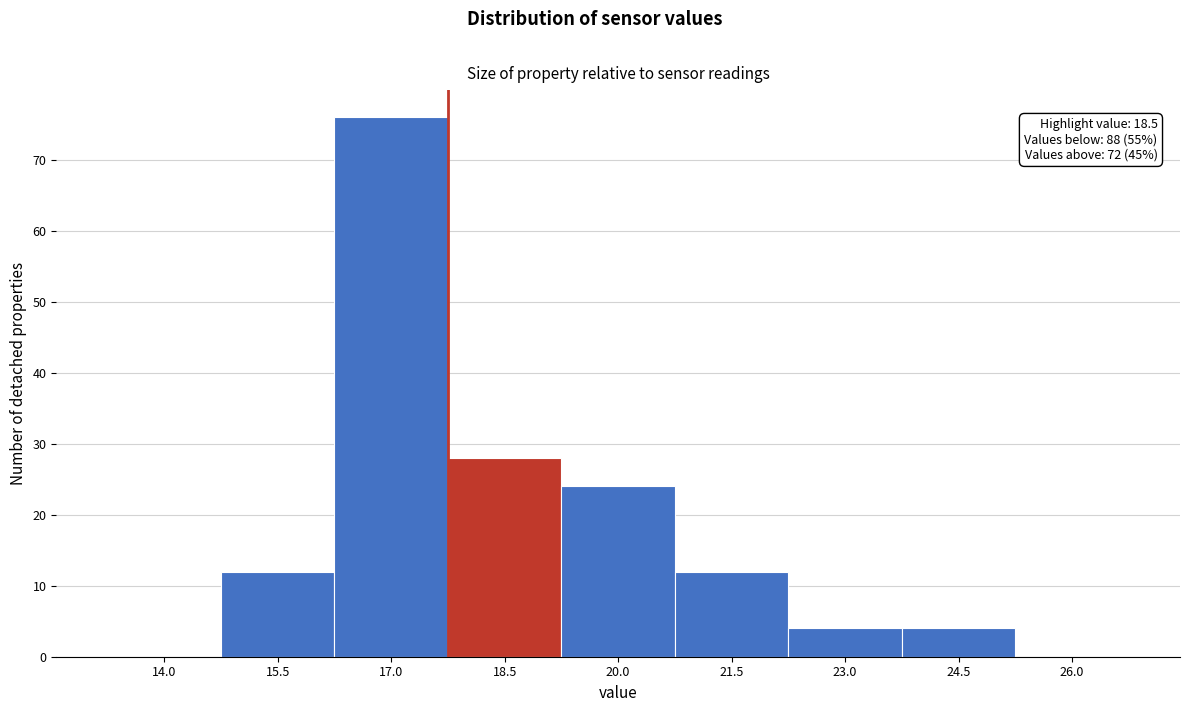

Reading left to right, extract all data points from this chart.

14.0=0	15.5=12	17.0=76	18.5=28	20.0=24	21.5=12	23.0=4	24.5=4	26.0=0